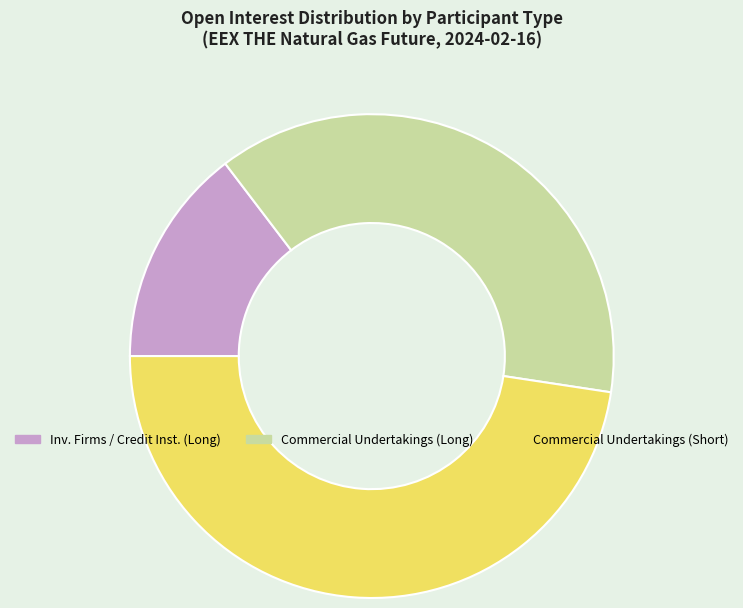

What percentage is the Investment Firms or credit institutions (Long) slice, to the nearest percent?

15%